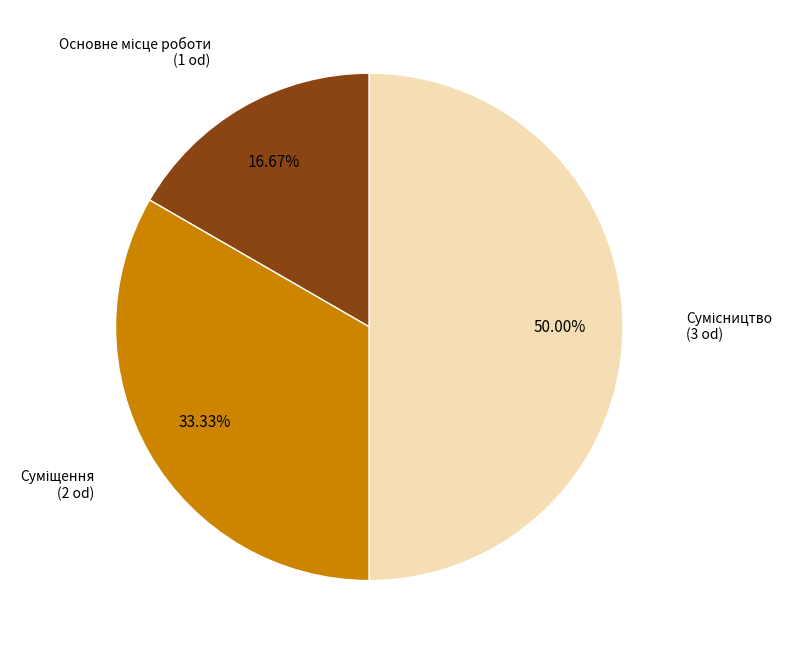

How many segments does this pie chart have?

3